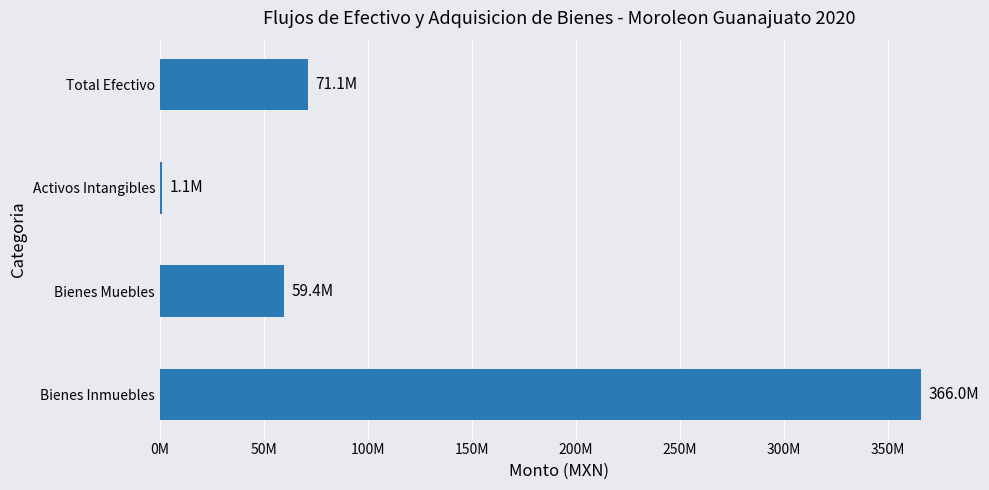

At which label is the value closest to 183531548?

Total Efectivo